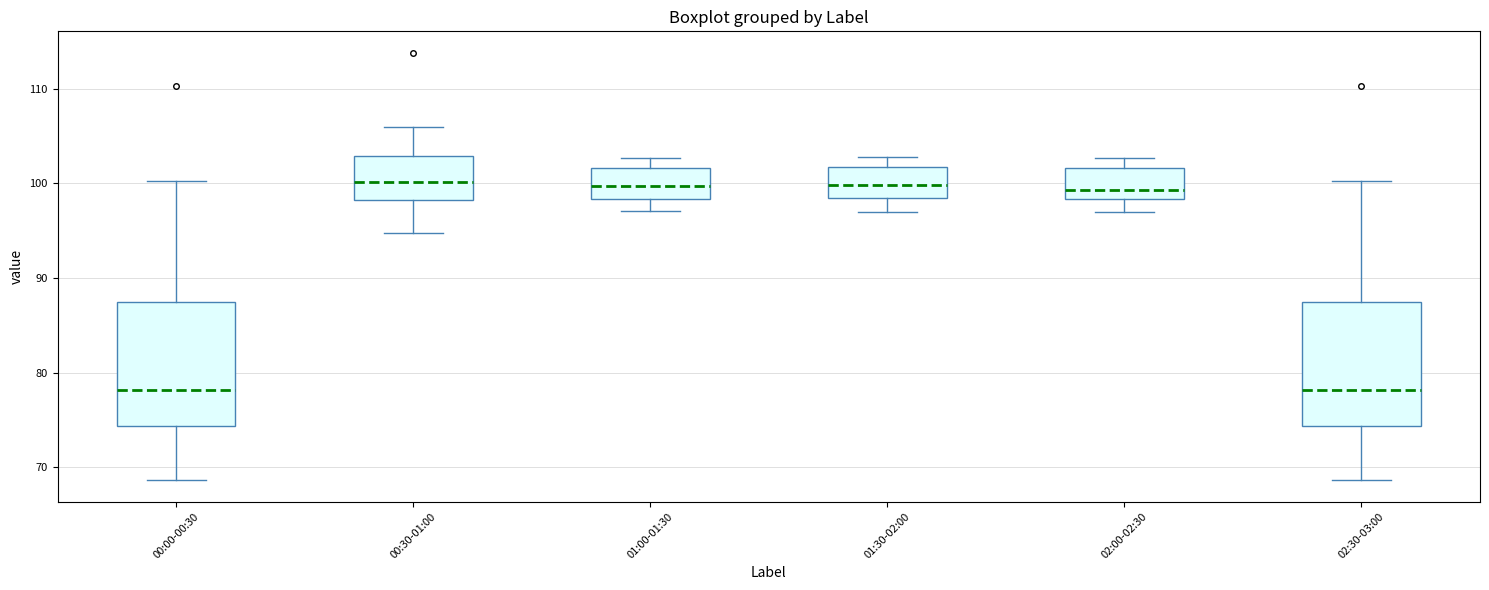

Reading left to right, transcribe this box plot: for each box, give where its median line is, the range the box spans, and where its two whiskers end, as read against the y-axis. The values are not printed on the chart, so give them approximately, as read against the axis.

00:00-00:30: median 78, box 74 to 87, whiskers 69 to 100
00:30-01:00: median 100, box 98 to 103, whiskers 95 to 106
01:00-01:30: median 100, box 98 to 102, whiskers 97 to 103
01:30-02:00: median 100, box 98 to 102, whiskers 97 to 103
02:00-02:30: median 99, box 98 to 102, whiskers 97 to 103
02:30-03:00: median 78, box 74 to 87, whiskers 69 to 100